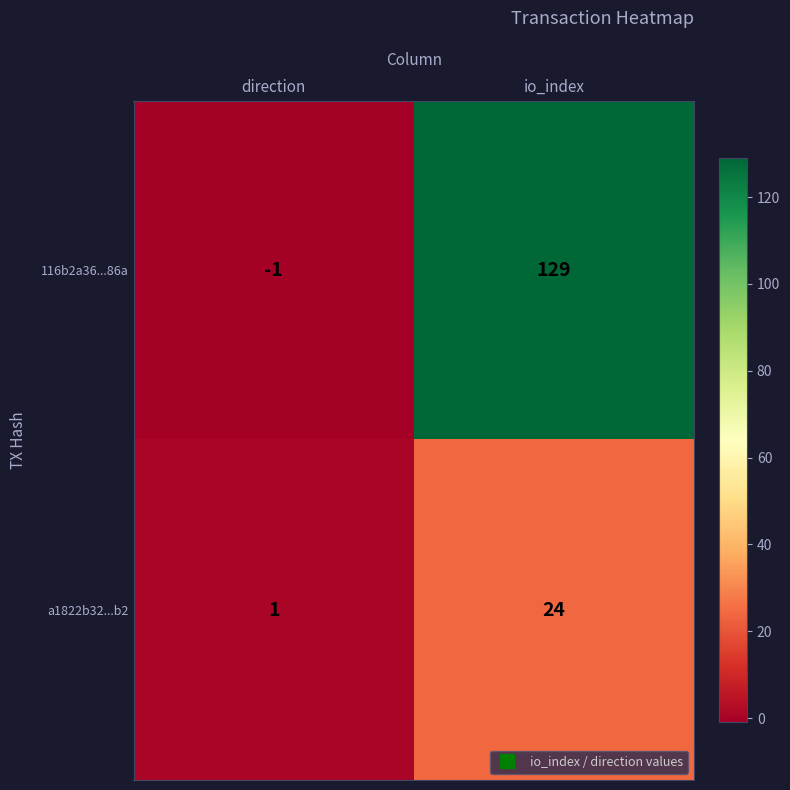

What is the maximum value shown in the chart?

129